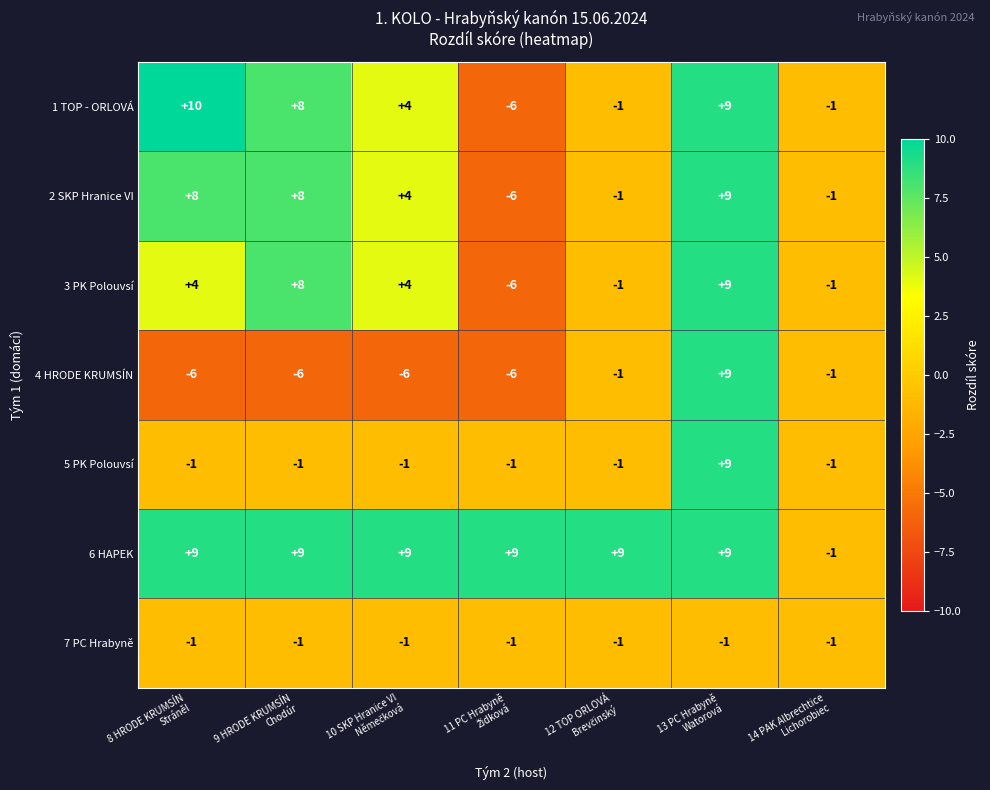

Count the number of categories in the chart.

7